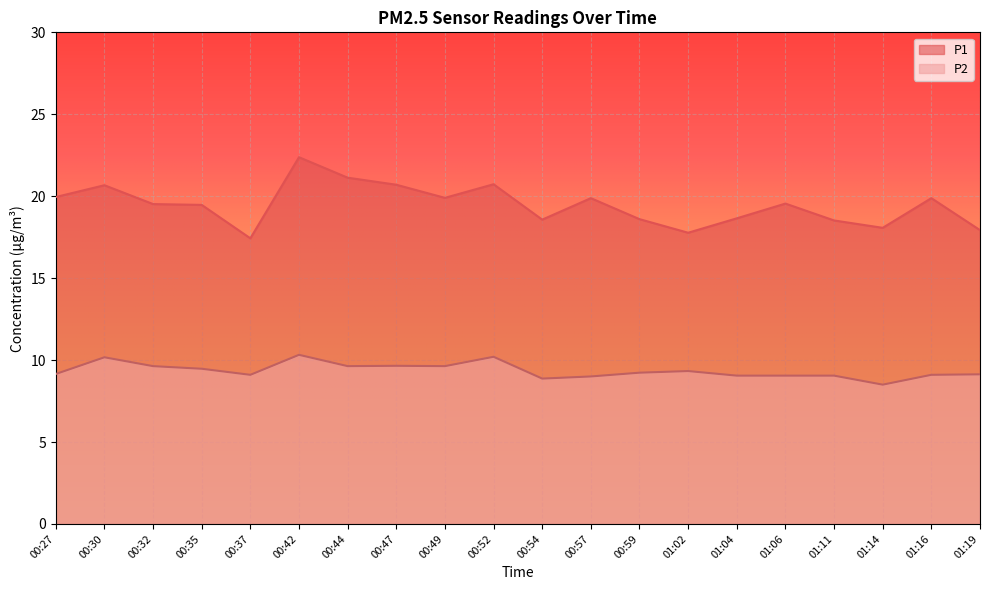

Reading left to right, list all the values displayed in this chart.

P1: 00:27=19.9	00:30=20.7	00:32=19.5	00:35=19.5	00:37=17.4	00:42=22.4	00:44=21.1	00:47=20.7	00:49=19.9	00:52=20.7	00:54=18.6	00:57=19.9	00:59=18.6	01:02=17.8	01:04=18.6	01:06=19.6	01:11=18.5	01:14=18.1	01:16=19.9	01:19=17.9
P2: 00:27=9.2	00:30=10.2	00:32=9.6	00:35=9.5	00:37=9.1	00:42=10.3	00:44=9.6	00:47=9.7	00:49=9.6	00:52=10.2	00:54=8.9	00:57=9.0	00:59=9.2	01:02=9.3	01:04=9.1	01:06=9.1	01:11=9.1	01:14=8.5	01:16=9.1	01:19=9.1